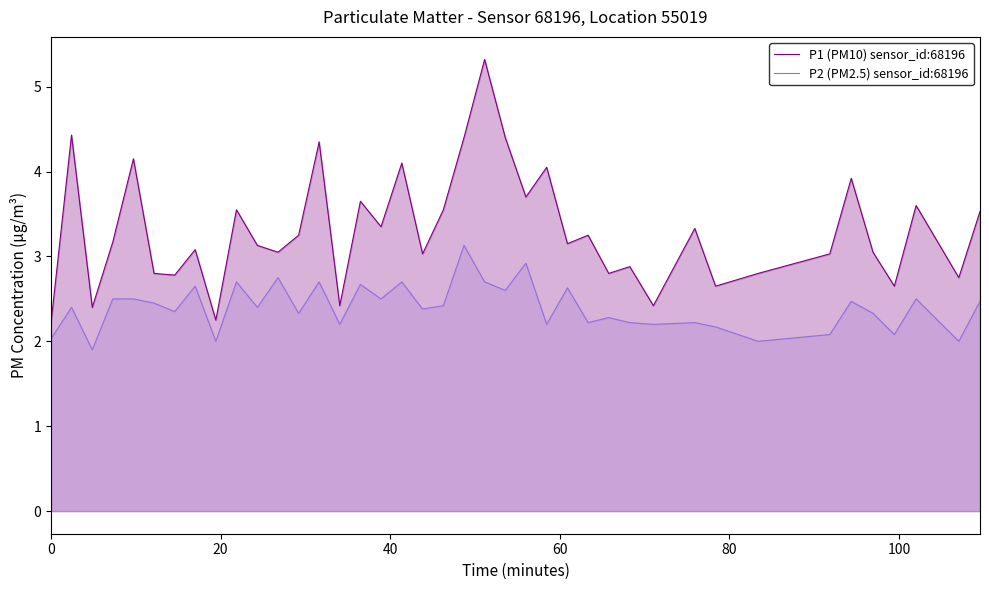

Which series has the largest total across all categories?

P1 (PM10) sensor_id:68196